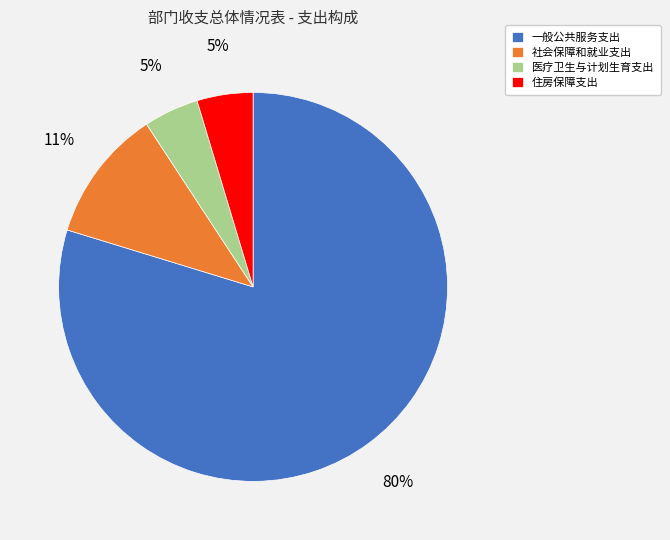

Which category has the biggest portion of the pie?

一般公共服务支出